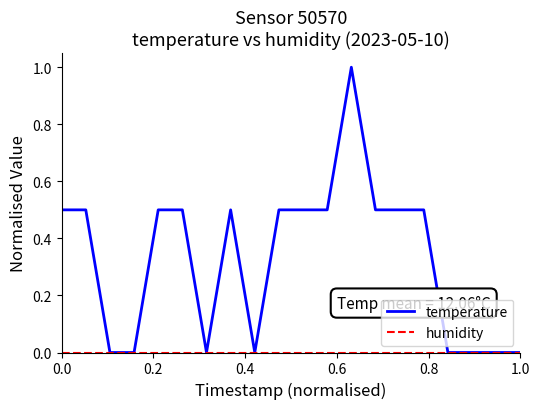

What is the maximum value shown in the chart?

1.0